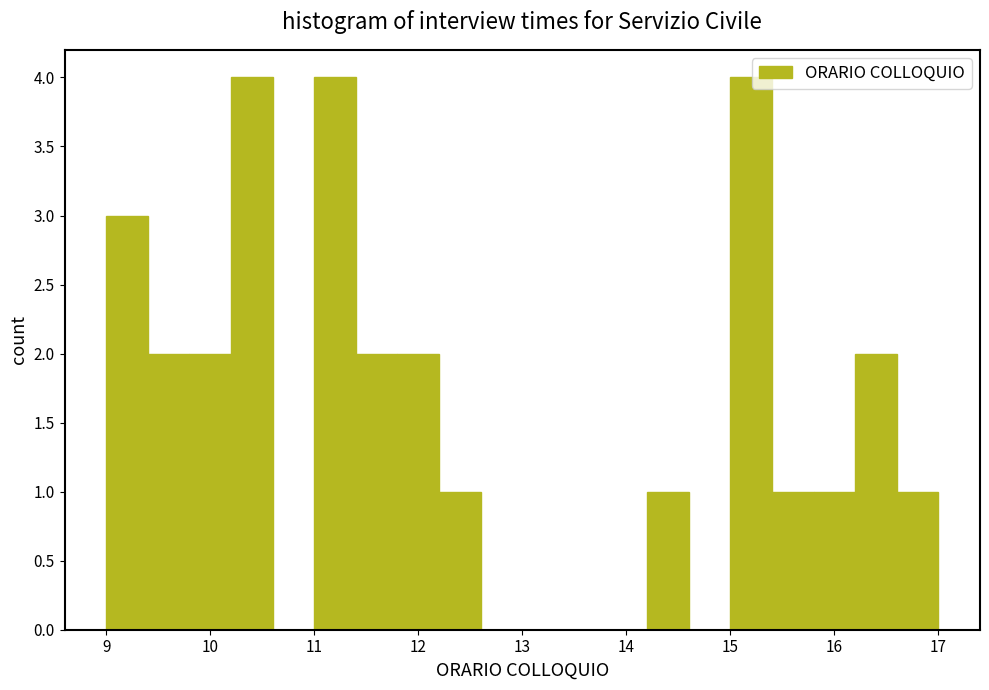

Reading left to right, transcribe this chart: for each bar, give the range it covers on the x-axis and its height. The values are not printed on the chart, so give them approximately, as read against the axis.

9.0 to 9.4: 3
9.4 to 9.8: 2
9.8 to 10.2: 2
10.2 to 10.6: 4
10.6 to 11.0: 0
11.0 to 11.4: 4
11.4 to 11.8: 2
11.8 to 12.2: 2
12.2 to 12.6: 1
12.6 to 13.0: 0
13.0 to 13.4: 0
13.4 to 13.8: 0
13.8 to 14.2: 0
14.2 to 14.6: 1
14.6 to 15.0: 0
15.0 to 15.4: 4
15.4 to 15.8: 1
15.8 to 16.2: 1
16.2 to 16.6: 2
16.6 to 17.0: 1